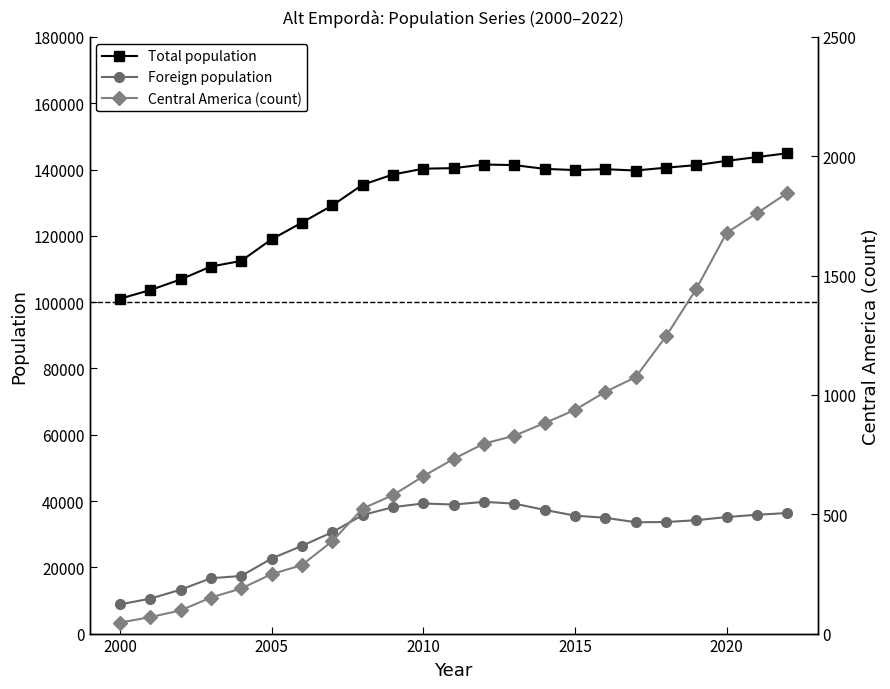

What is the minimum value for Total population?

101028